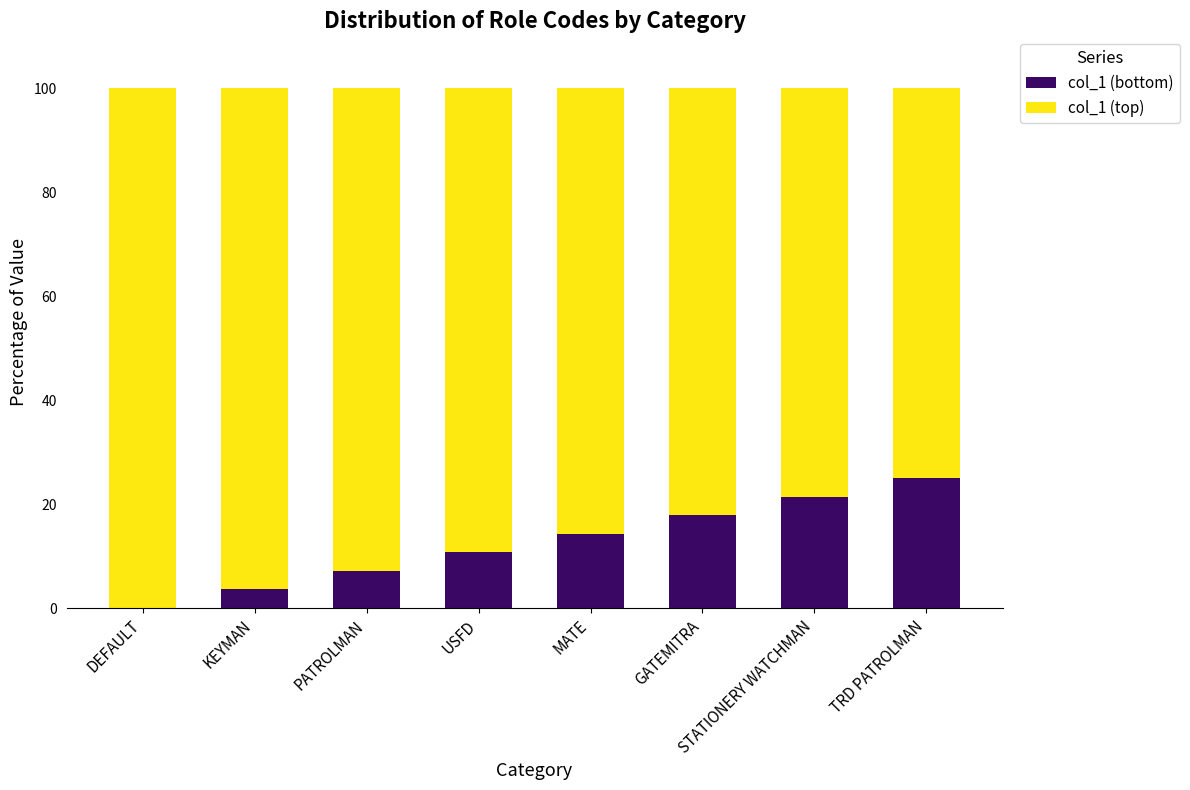

What is the total value across all series at USFD?

100.0